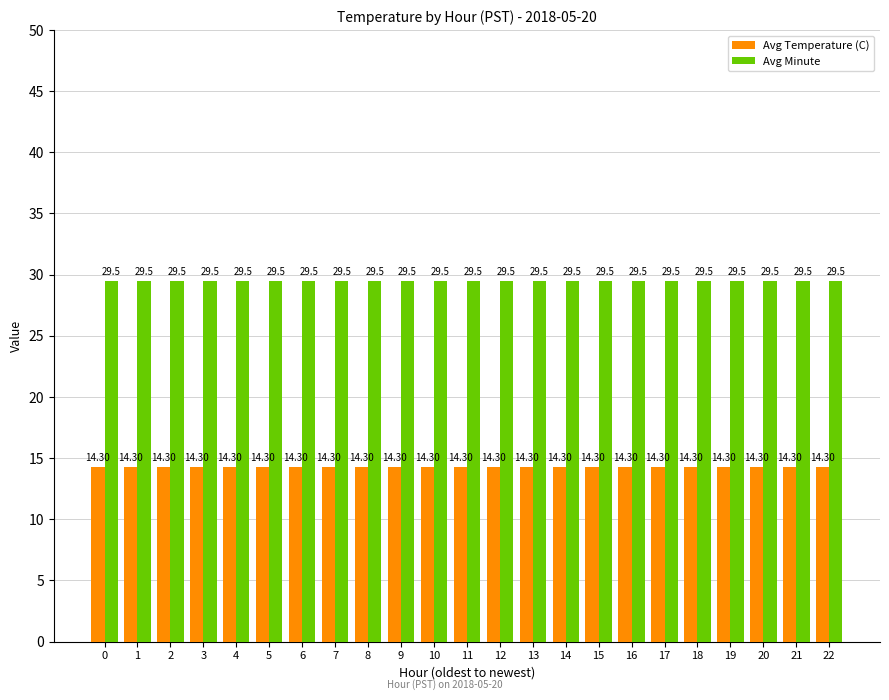

What is the spread (max minus min) of values at 19?

15.2